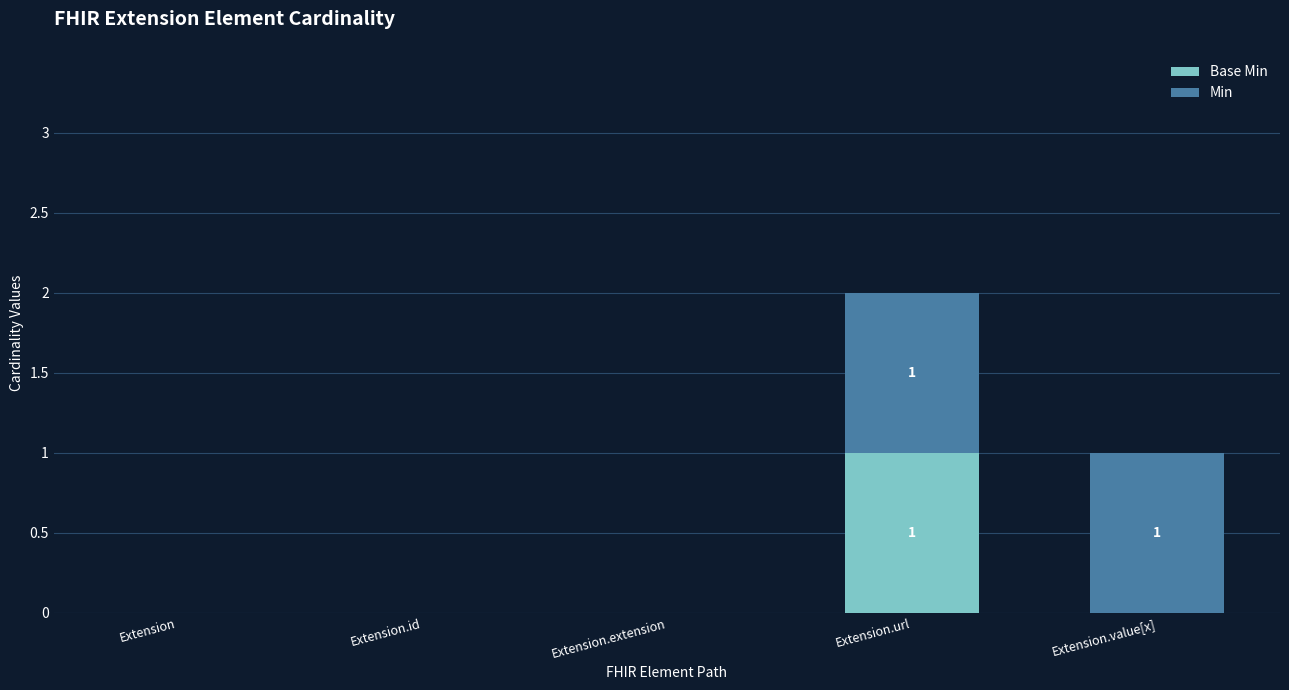

At which category is the sum across all series the highest?

Extension.url